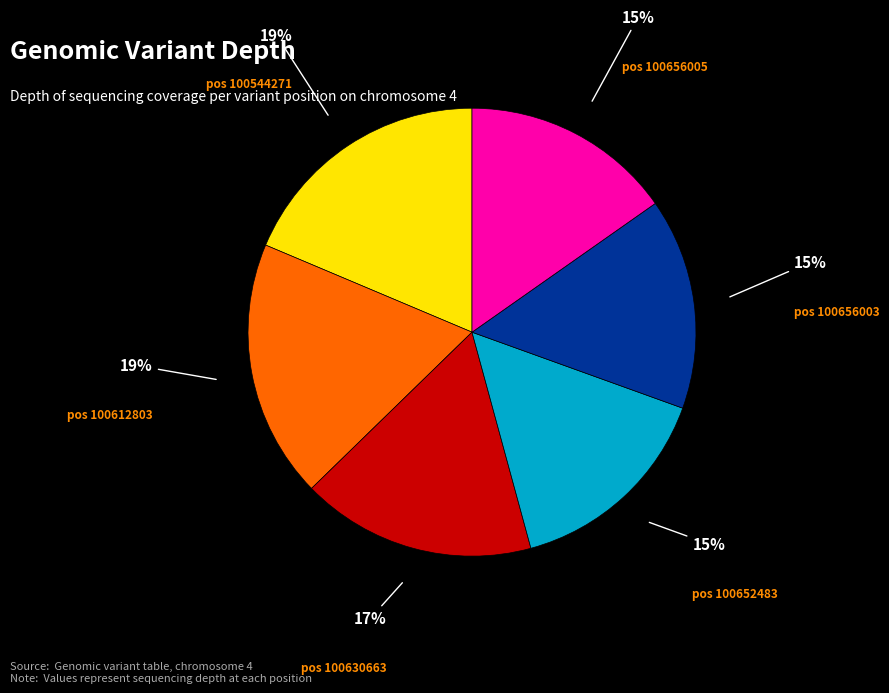

To the nearest percent, what is the average slice percentage?

17%